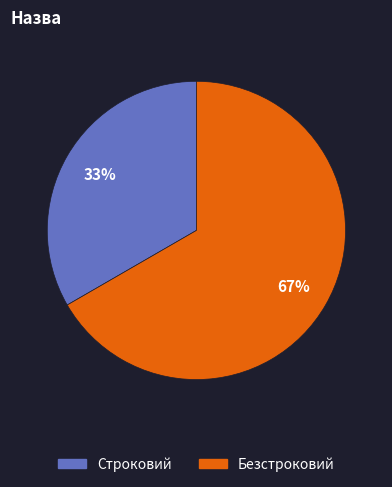

Approximately how many times larger is the value at Строковий compared to Безстроковий?

0.5